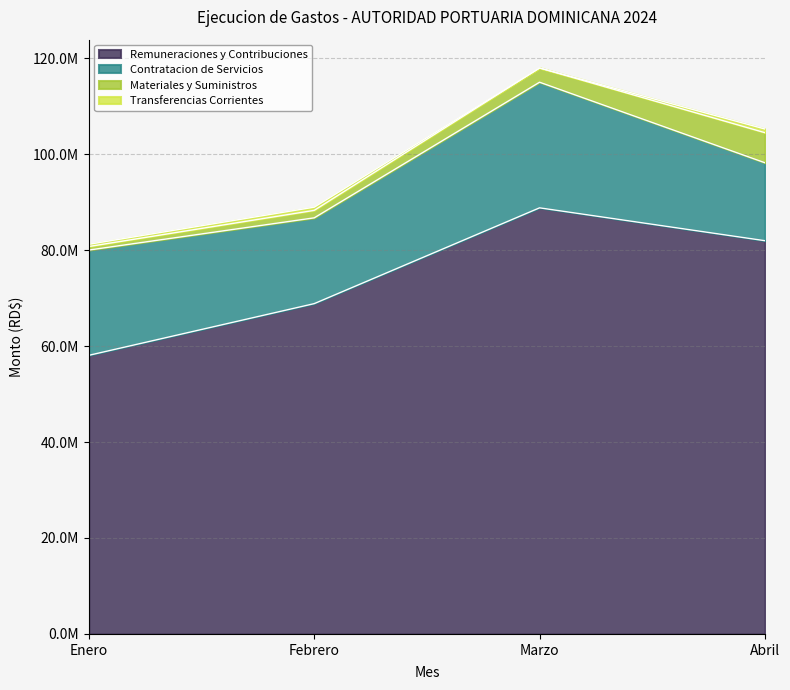

Where is Transferencias Corrientes nearest to the value 380852?

Enero